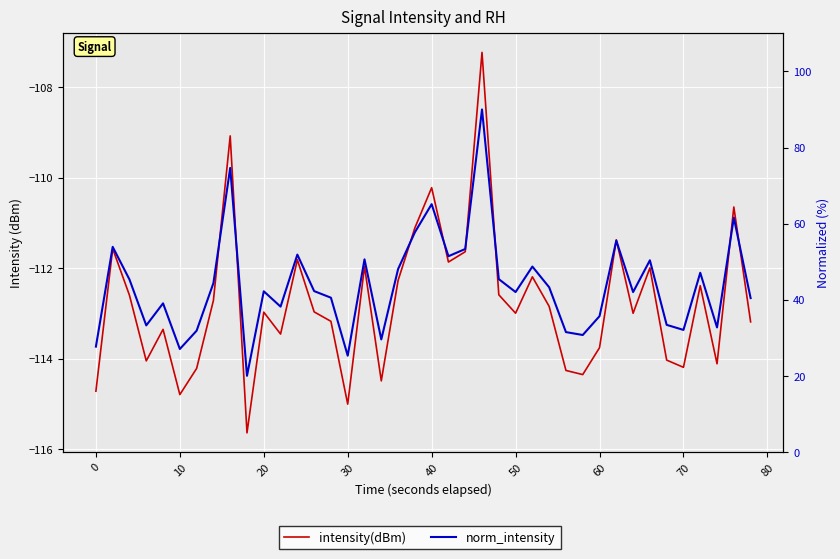

What is the average value of the intensity(dBm) series?

-112.8